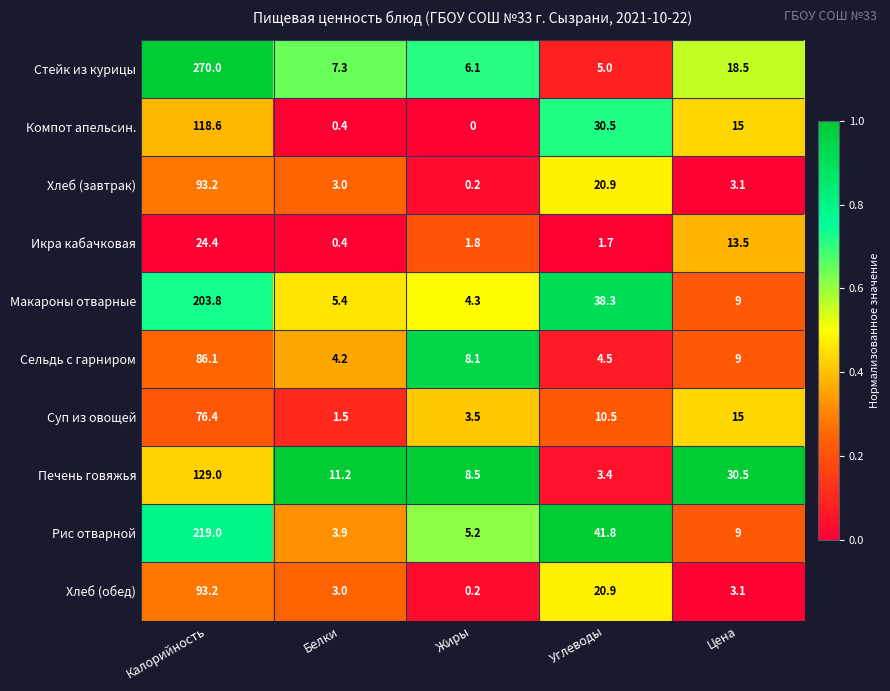

Is it true that Хлеб (обед) equals 0.2 at Жиры?

True